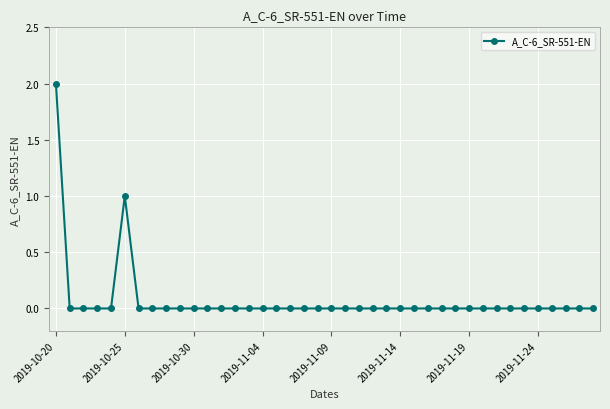

What is the sum of all values?

3